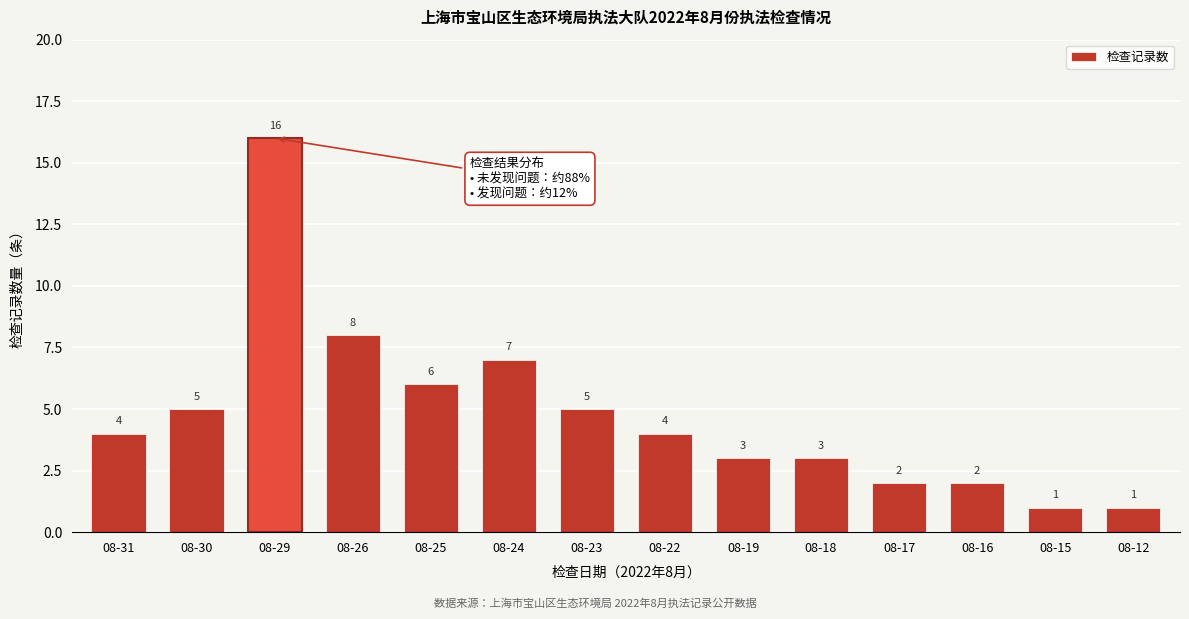

Reading left to right, transcribe all the data shown in this chart.

4	5	16	8	6	7	5	4	3	3	2	2	1	1